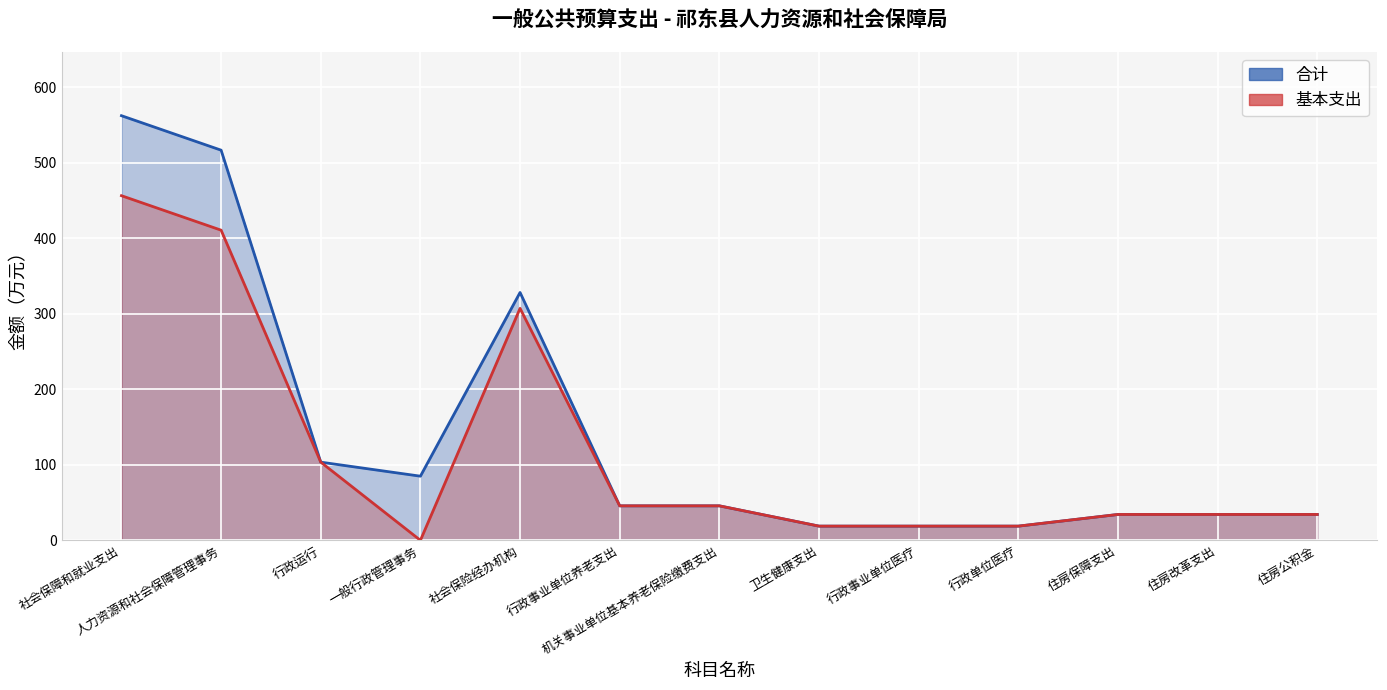

In 基本支出, how many points are lower than both neighbors (excluding endpoints)?

1